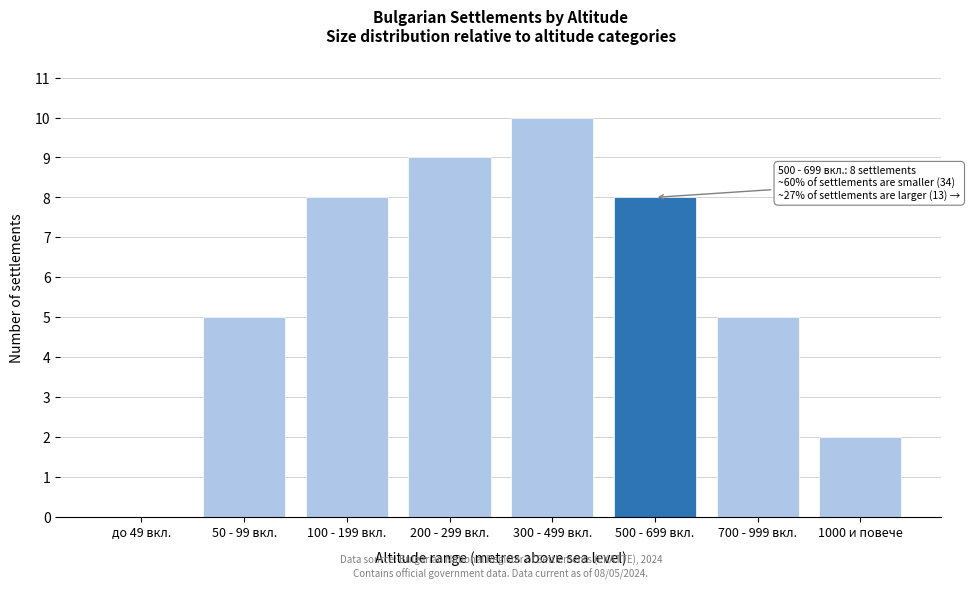

Reading right to left, extract all data points from this chart.

1000 и повече=2	700 - 999 вкл.=5	500 - 699 вкл.=8	300 - 499 вкл.=10	200 - 299 вкл.=9	100 - 199 вкл.=8	50 - 99 вкл.=5	до 49 вкл.=0